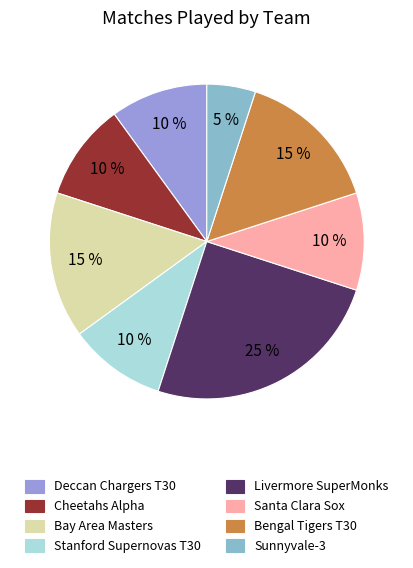

Combined, do Bay Area Masters and Sunnyvale-3 account for over 50%?

No